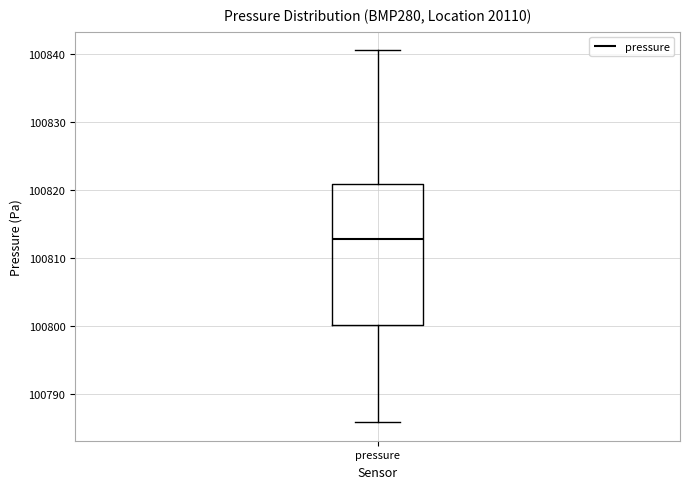

Transcribe this box plot: give where the median line is, the range the box spans, and where the two whiskers end, as read against the y-axis. The values are not printed on the chart, so give them approximately, as read against the axis.

median 100813, box 100800 to 100821, whiskers 100786 to 100841